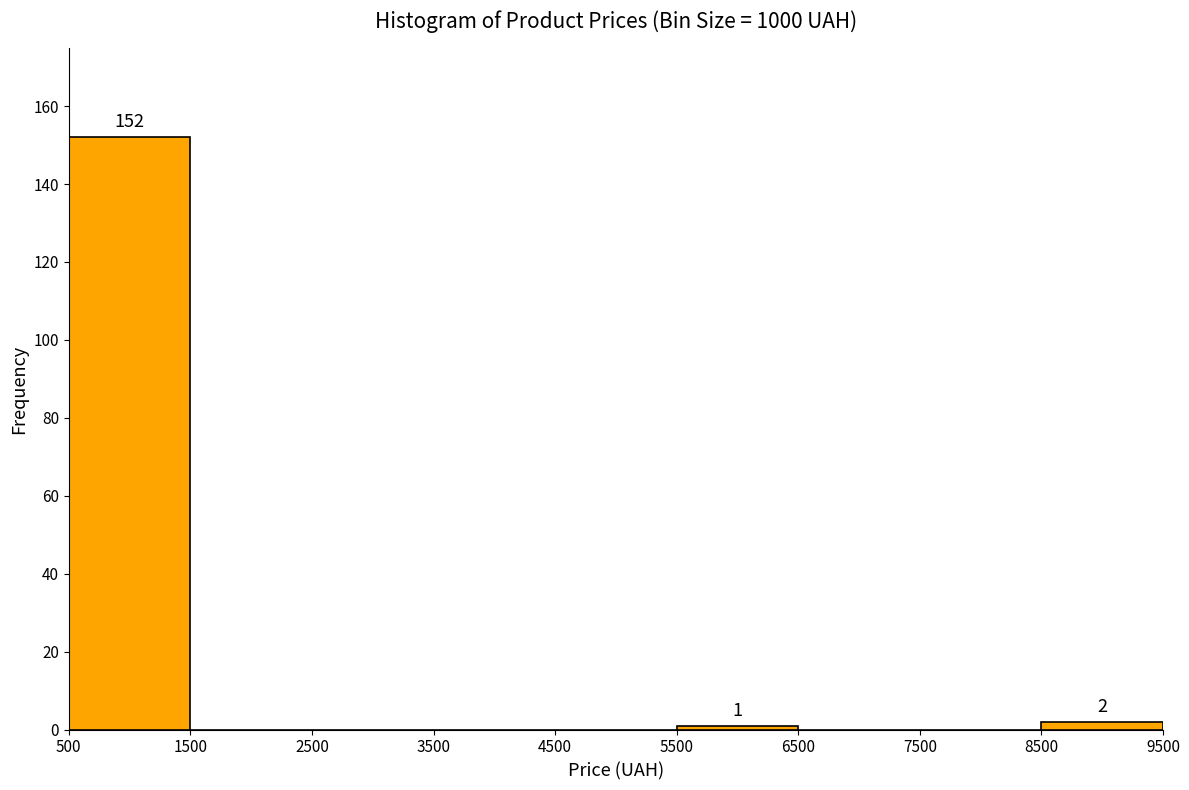

Over which range of the x-axis is the bar tallest?

500 to 1500